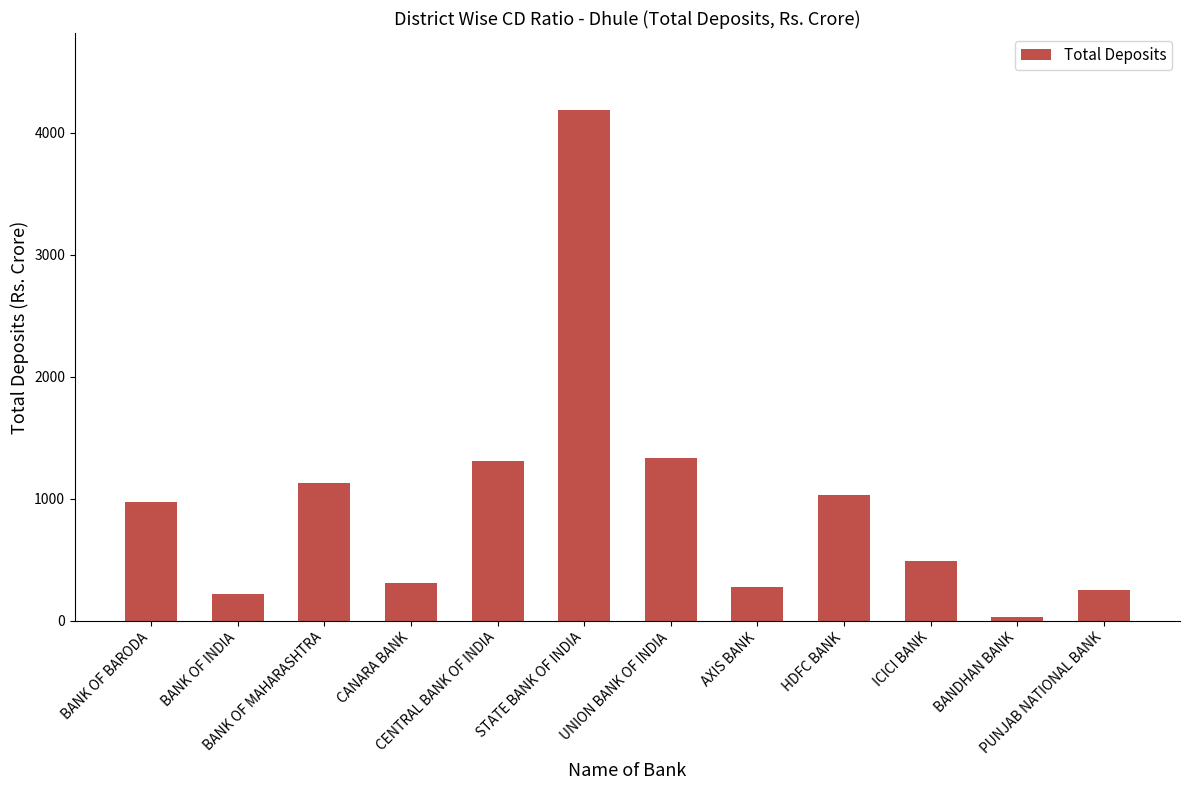

What is the sum of all values?

11554.2